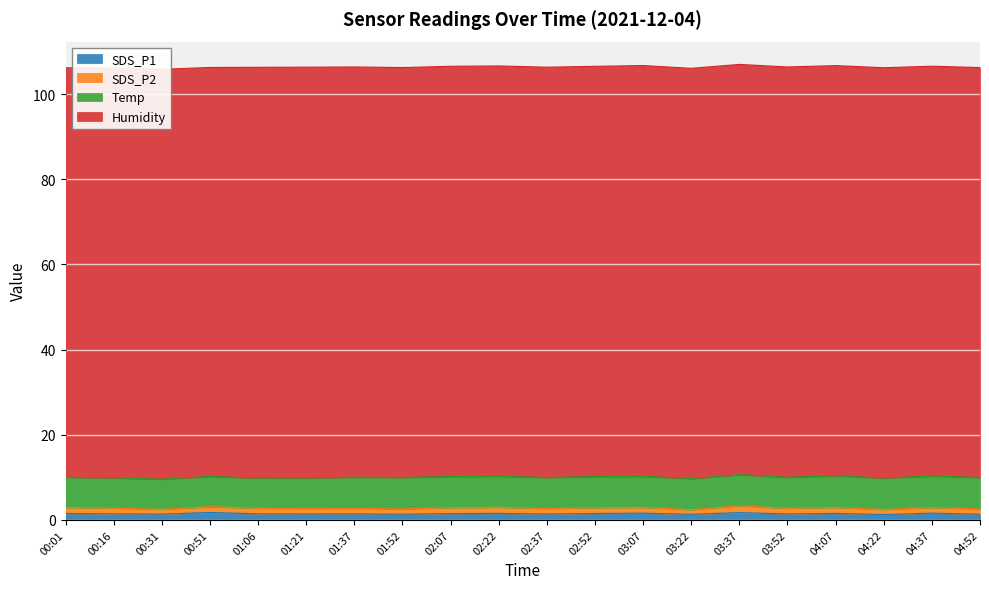

What is the lowest value of the Humidity series?

96.1